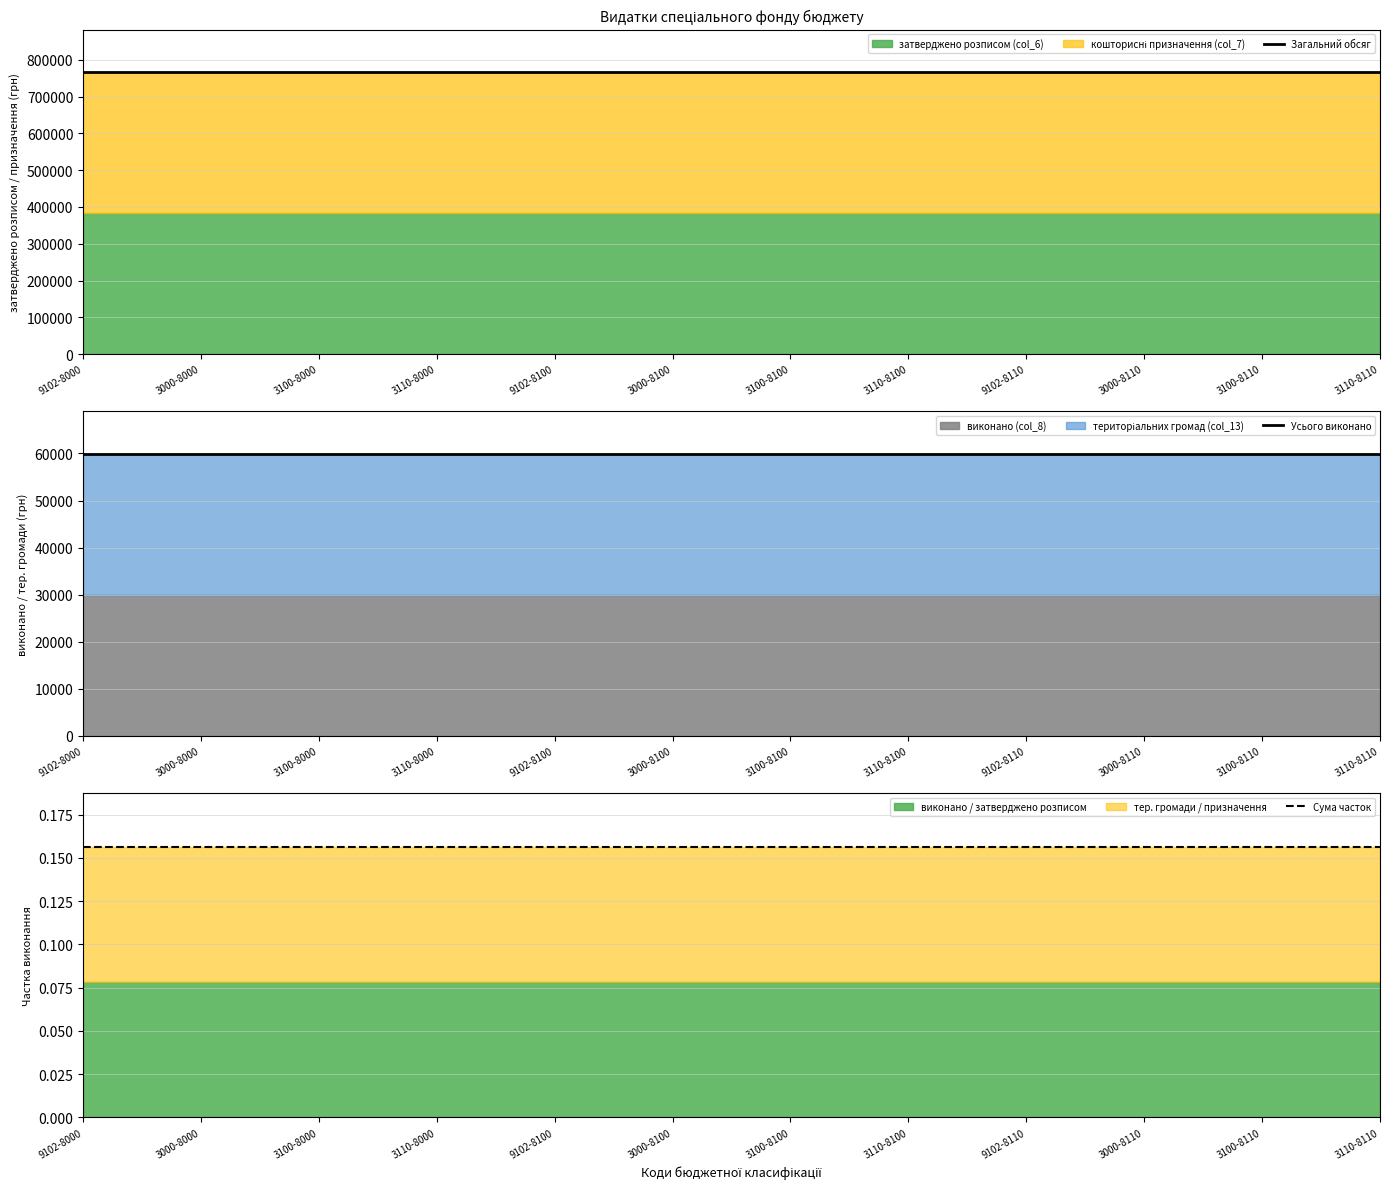

What is the approximate value of Усього виконано at 3110-8100?

59994.0